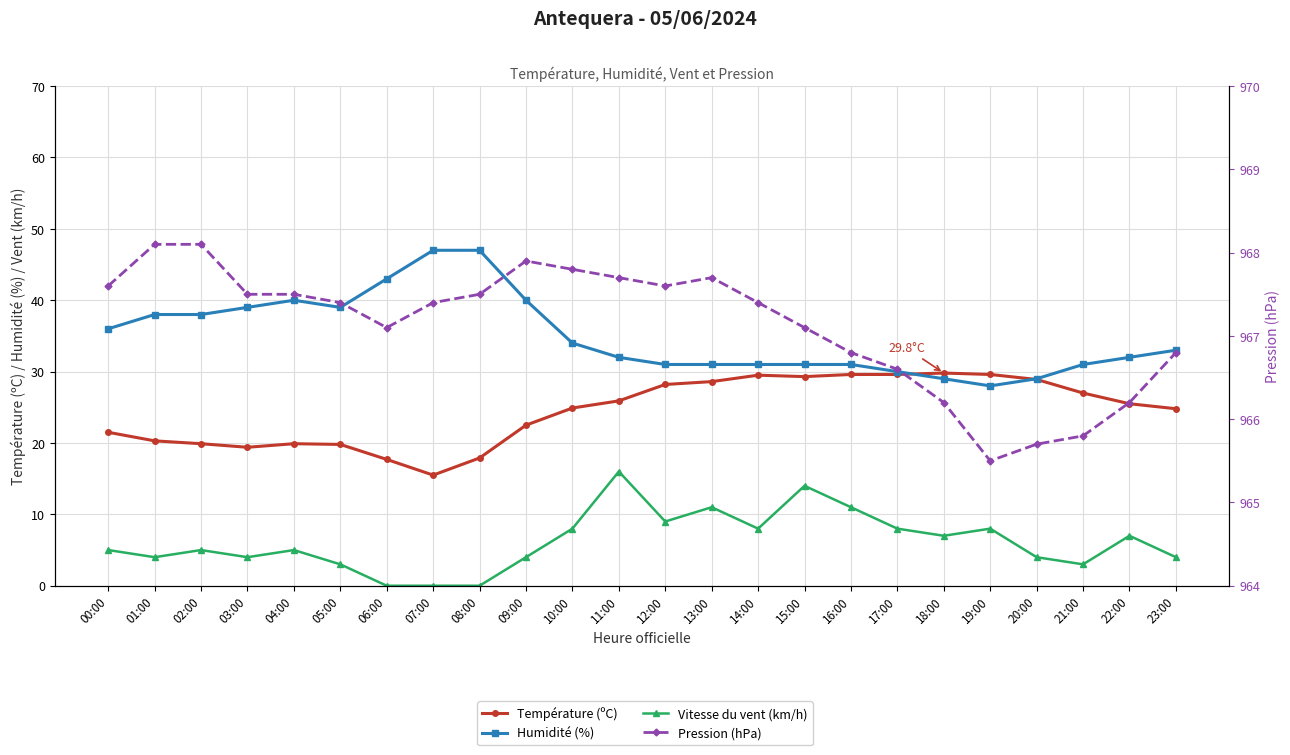

Between 17:00 and 12:00, which is larger?

17:00